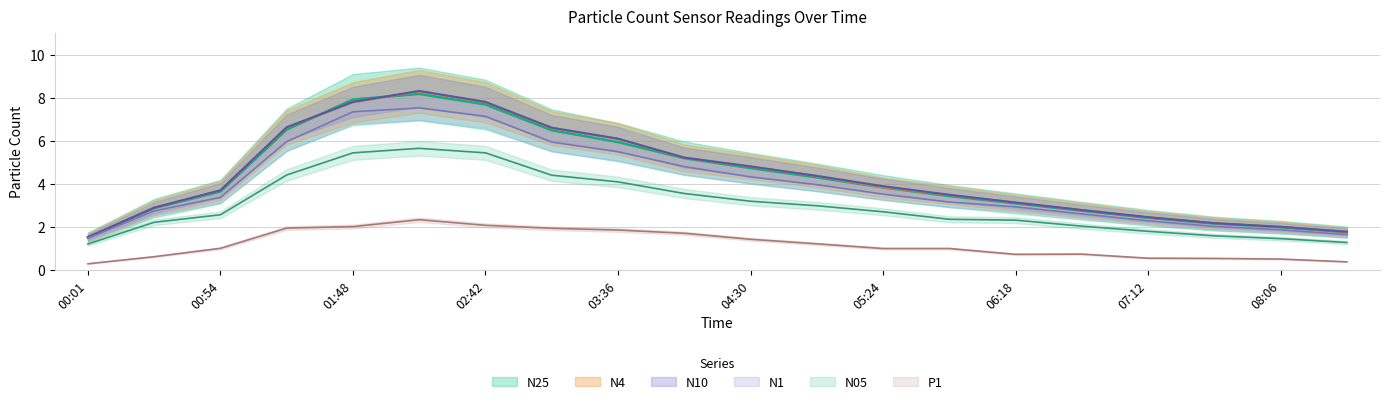

Between 04:30 and 06:18, which series saw the biggest shift?

N4